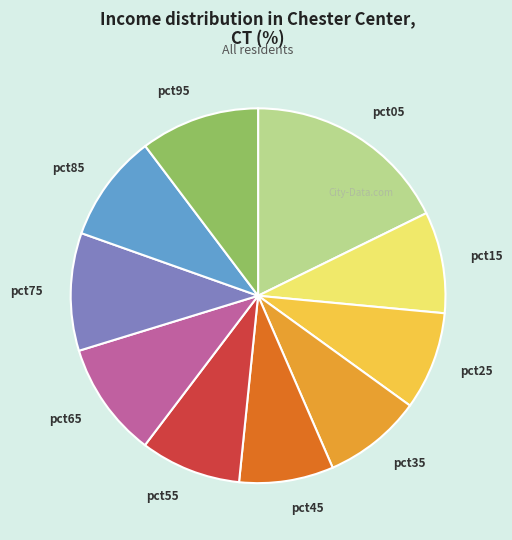

Is it true that pct45 is 1% of the pie?

False